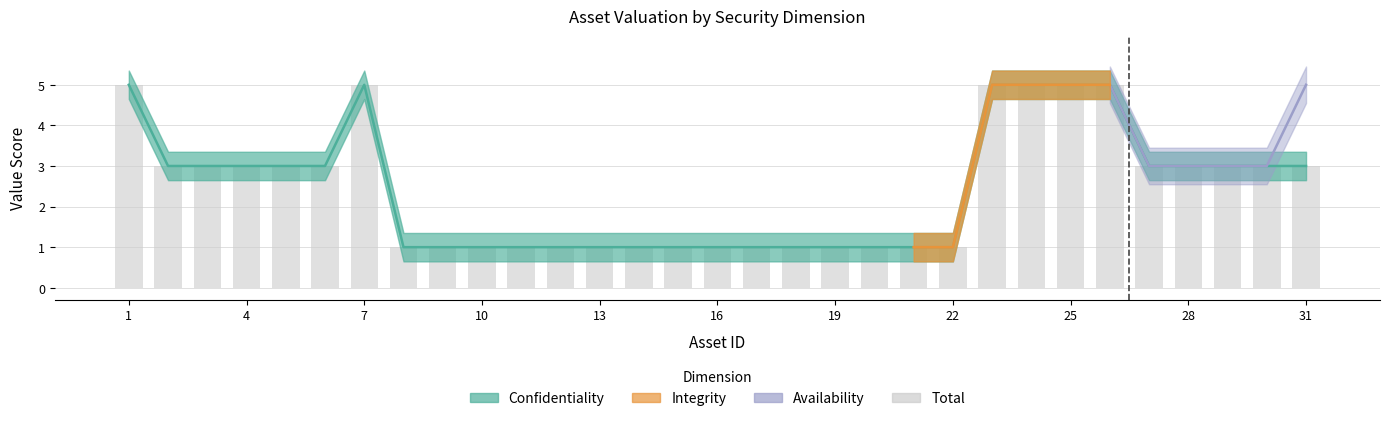

How many bars are there in total?

31